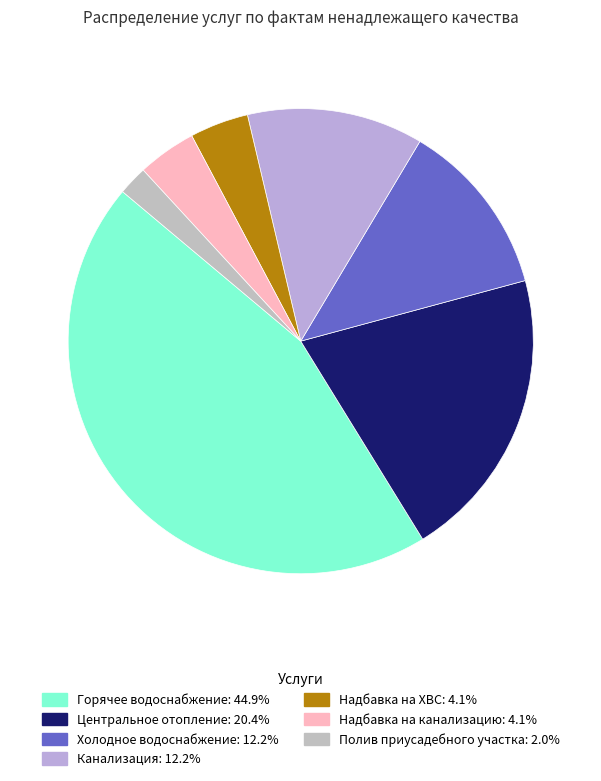

What percentage is NOT represented by Надбавка на ХВС?

95.9%